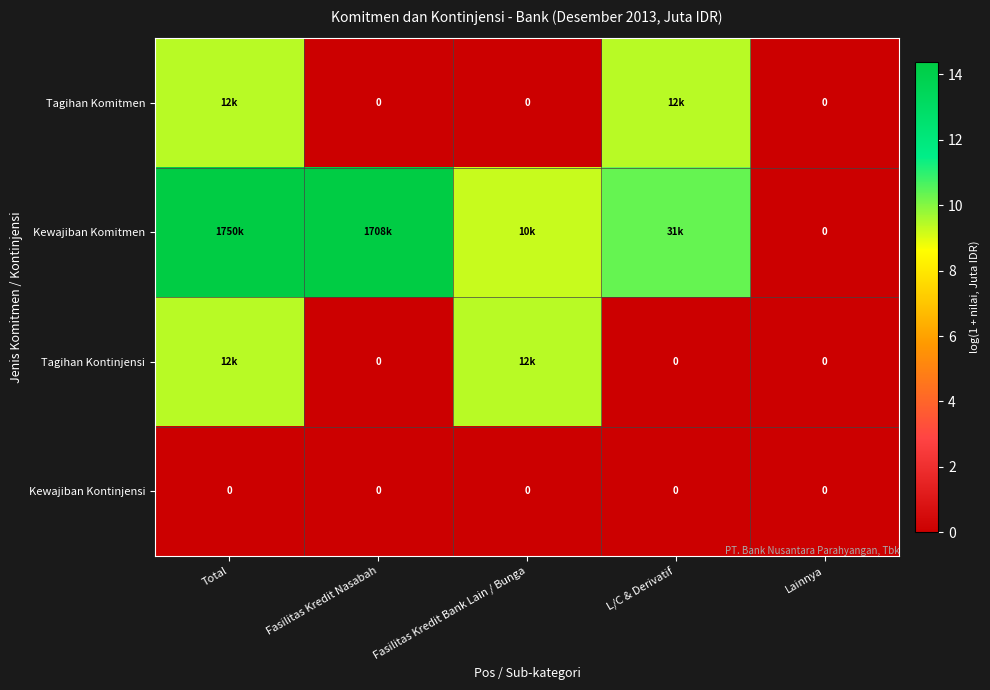

What is the total value across all series at Total?

33.2